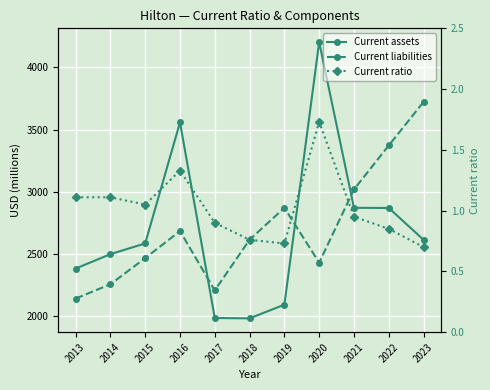

What is the average value of the Current liabilities series?

2708.0